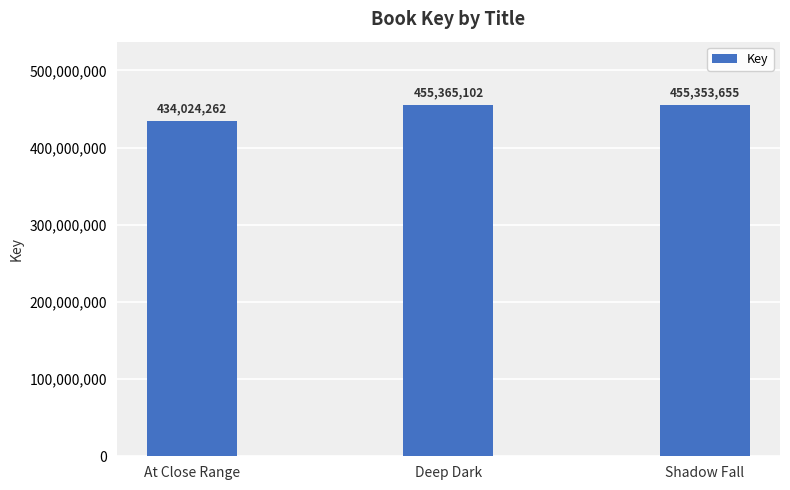

List the labels in order of value, smallest first.

At Close Range, Shadow Fall, Deep Dark